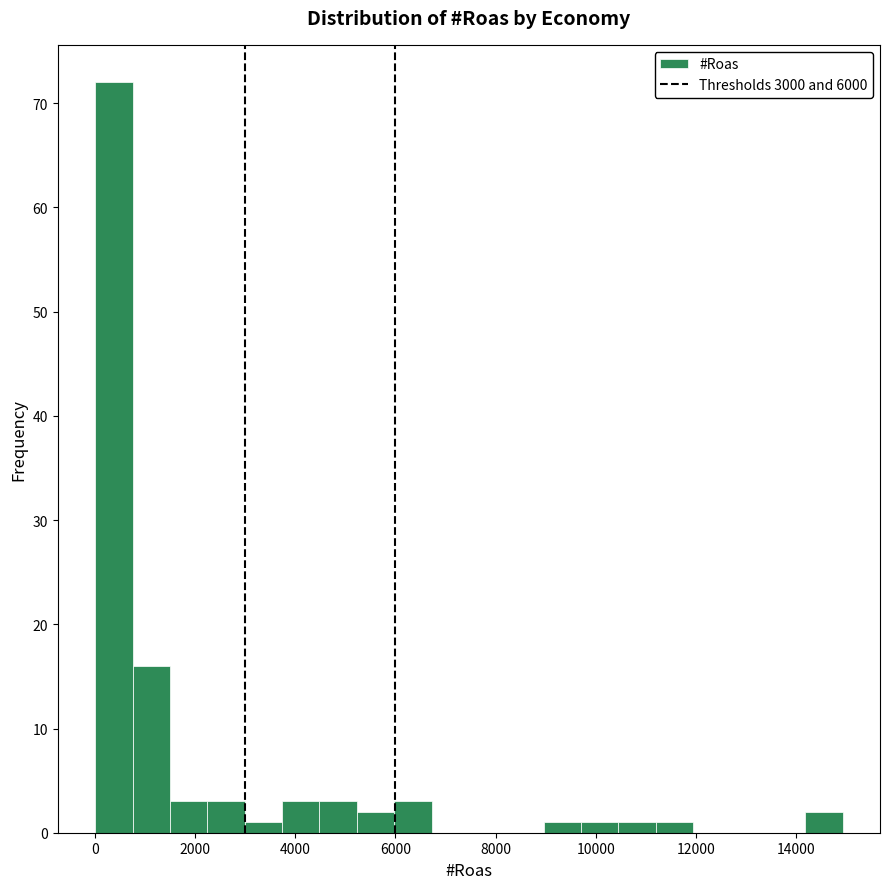

Around what value on the x-axis is the tallest bar? Give the approximate position of its centre, as read against the axis.

400